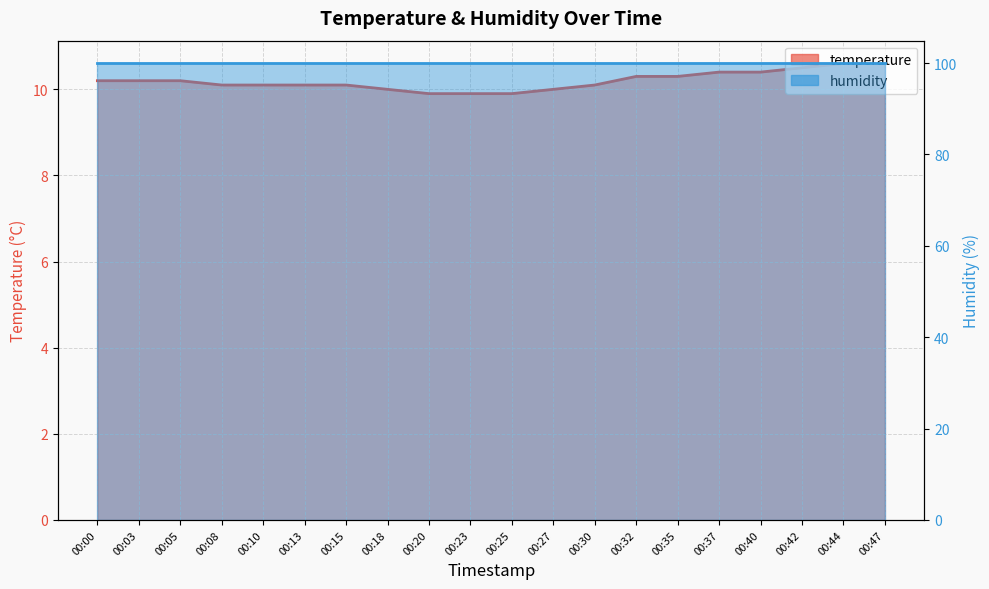

What is the value of the 8th point from the left?

10.0